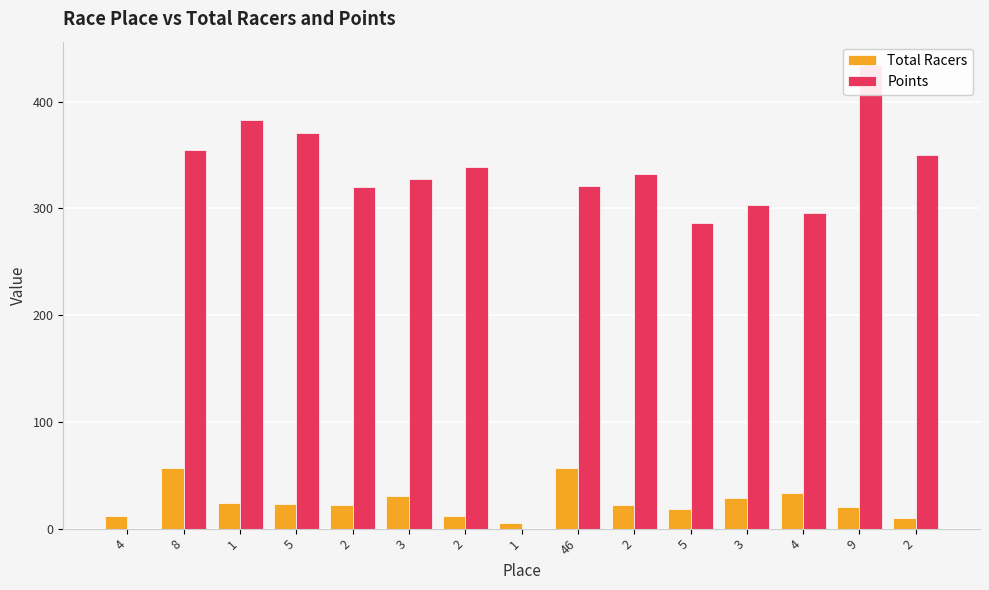

What is the sum of all Total Racers values?

375.0